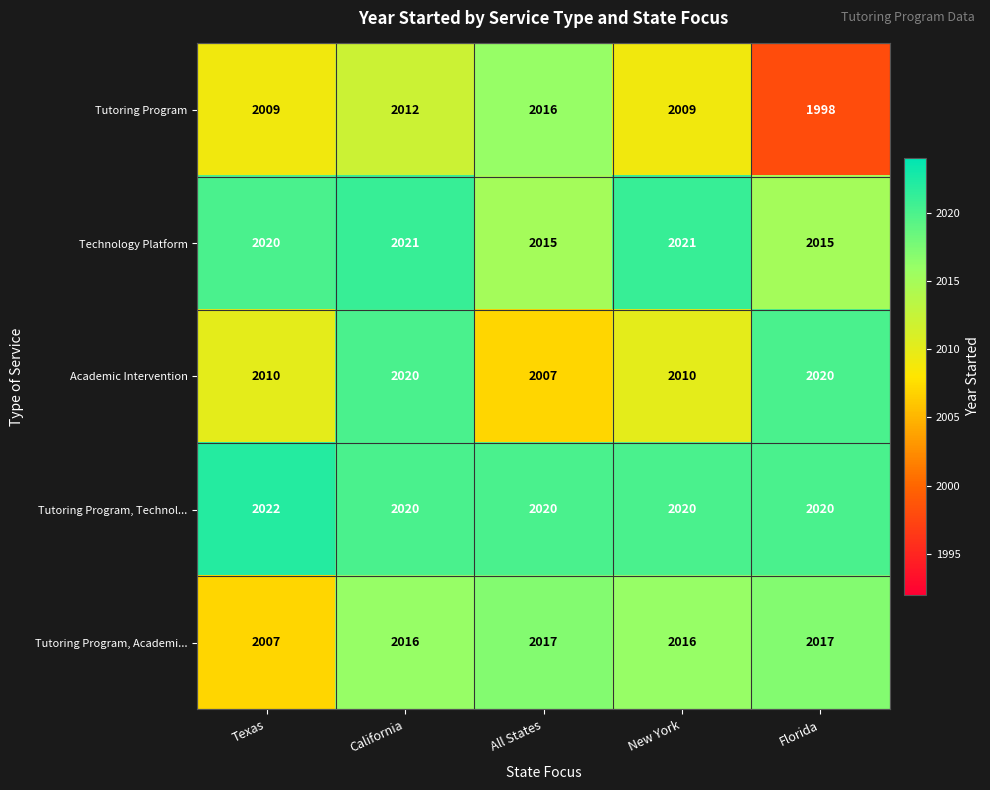

What value does the Academic Intervention series have at All States, to the nearest 5?

2005